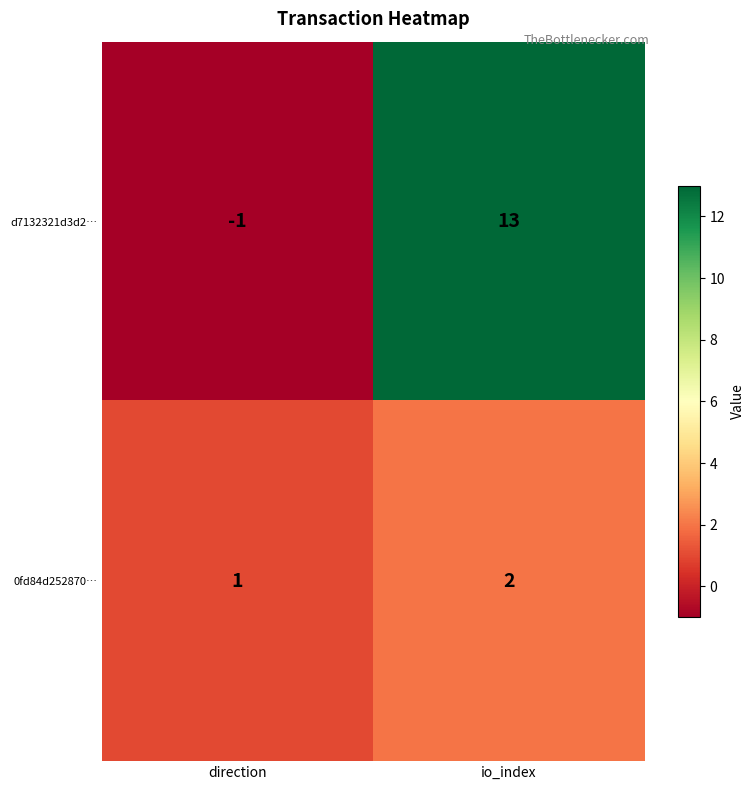

Rank the series by their maximum value, from lowest to highest.

0fd84d252870…, d7132321d3d2…